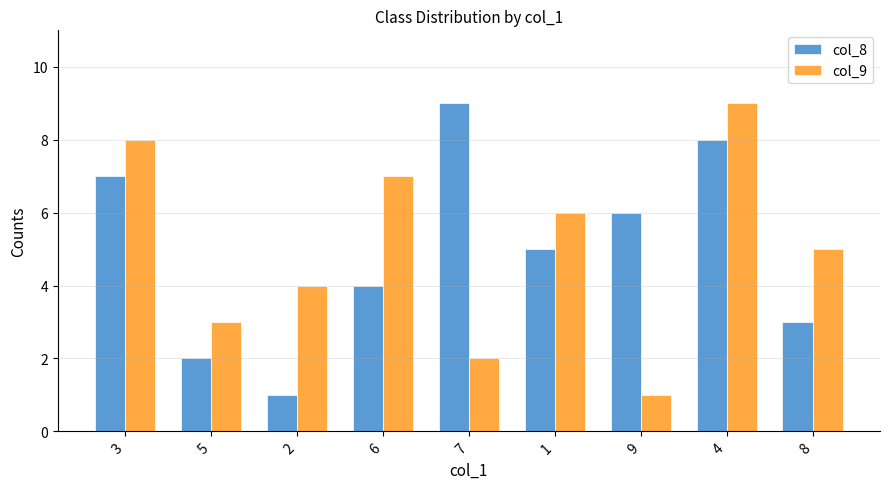

What is the approximate value of col_8 at 9?

6